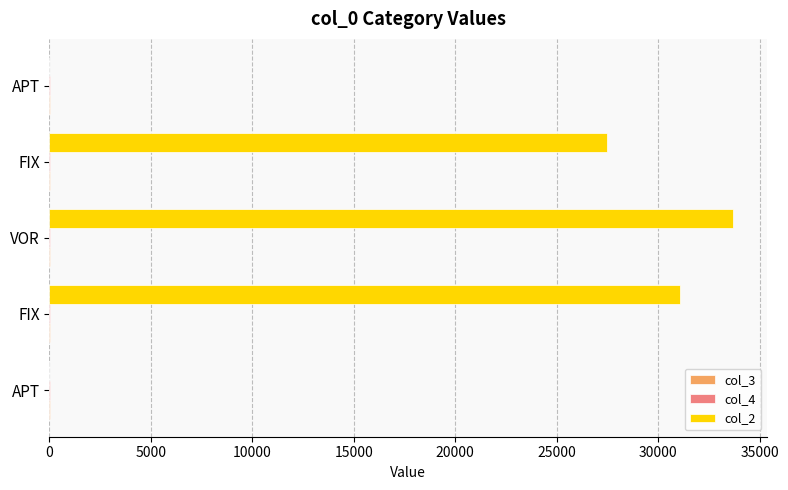

Reading right to left, list all the values displayed in this chart.

col_3: 52.2	52.3	52.1	52.2	52.4
col_4: 21.0	18.9	16.7	15.9	13.5
col_2: 0.0	27500.0	33700.0	31100.0	0.0